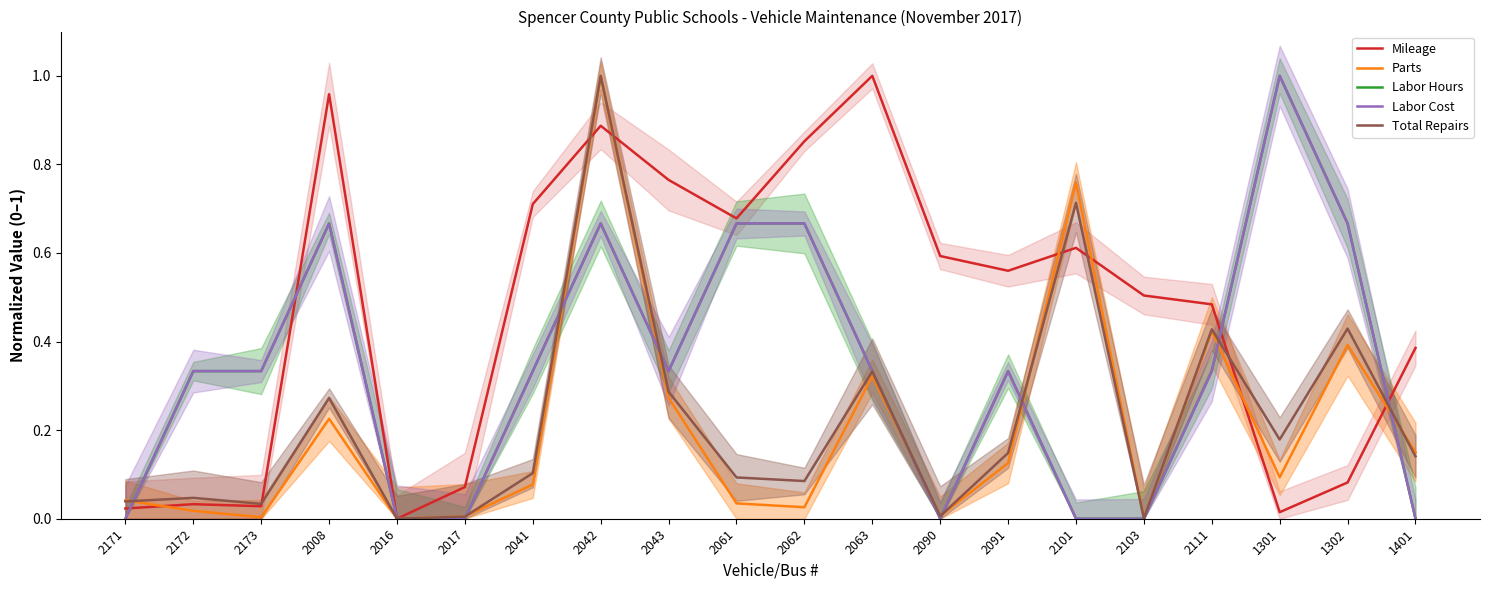

What are all the series names shown in the legend?

Mileage, Parts, Labor Hours, Labor Cost, Total Repairs